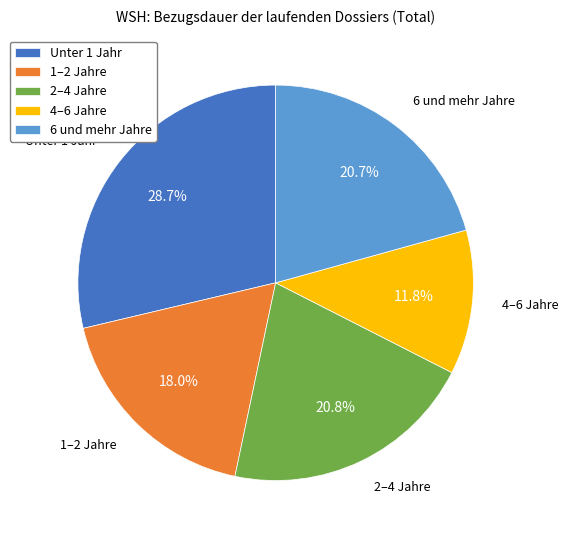

Is 2–4 Jahre the majority of the pie?

No